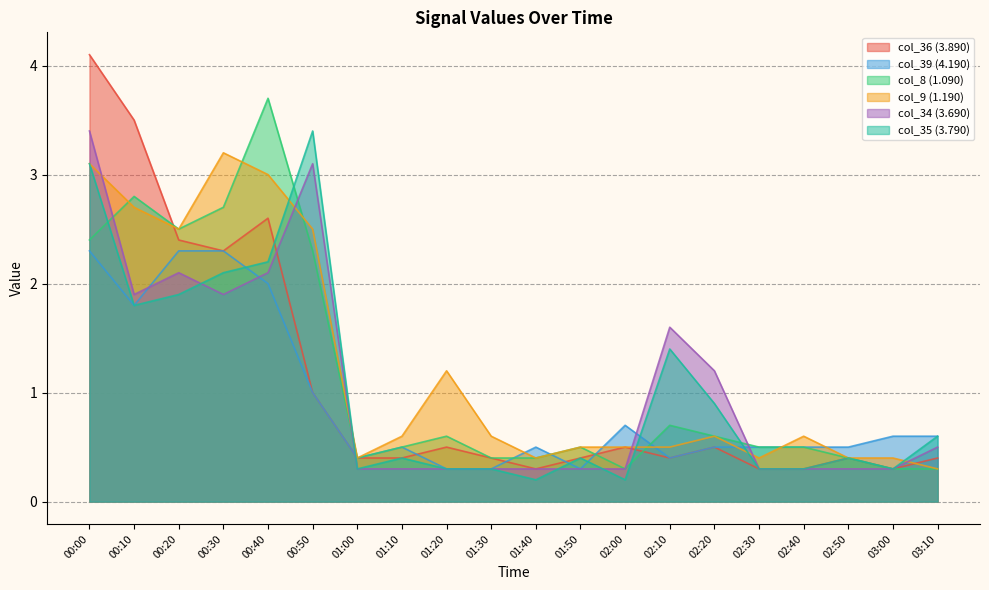

Reading right to left, extract all data points from this chart.

col_36 (3.890): 0.4	0.3	0.4	0.3	0.3	0.5	0.4	0.5	0.4	0.3	0.4	0.5	0.4	0.4	1.0	2.6	2.3	2.4	3.5	4.1
col_39 (4.190): 0.6	0.6	0.5	0.5	0.5	0.5	0.4	0.7	0.3	0.5	0.3	0.3	0.5	0.4	1.0	2.0	2.3	2.3	1.8	2.3
col_8 (1.090): 0.3	0.3	0.4	0.5	0.5	0.6	0.7	0.3	0.5	0.4	0.4	0.6	0.5	0.4	2.3	3.7	2.7	2.5	2.8	2.4
col_9 (1.190): 0.3	0.4	0.4	0.6	0.4	0.6	0.5	0.5	0.5	0.4	0.6	1.2	0.6	0.4	2.5	3.0	3.2	2.5	2.7	3.1
col_34 (3.690): 0.5	0.3	0.3	0.3	0.3	1.2	1.6	0.3	0.3	0.3	0.3	0.3	0.3	0.3	3.1	2.1	1.9	2.1	1.9	3.4
col_35 (3.790): 0.6	0.3	0.4	0.3	0.3	0.9	1.4	0.2	0.4	0.2	0.3	0.3	0.4	0.3	3.4	2.2	2.1	1.9	1.8	3.1